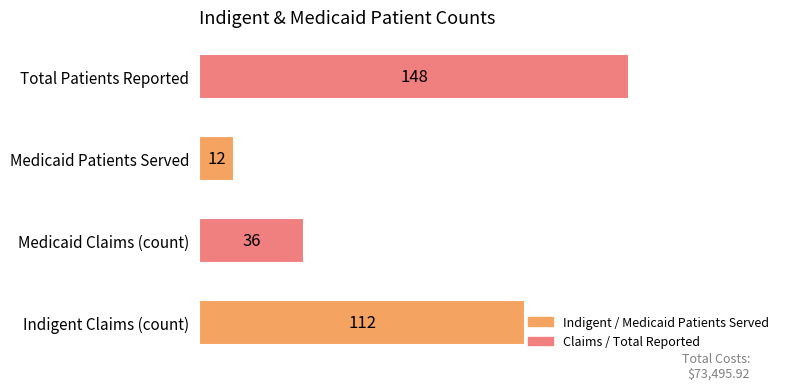

Which label corresponds to the largest value in the chart?

Total Patients Reported